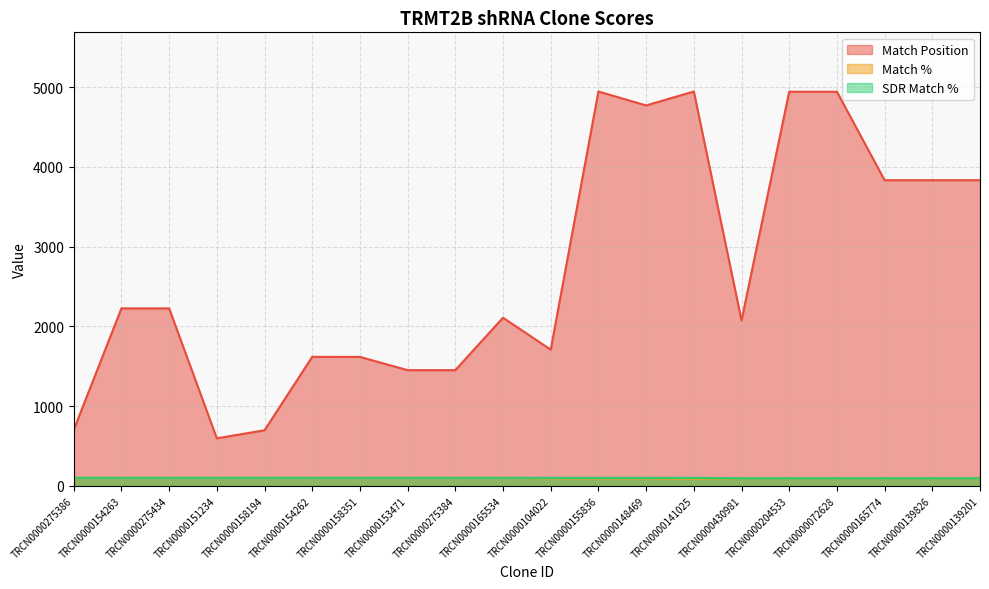

What is the difference between the highest and lowest values at TRCN0000165534?

2009